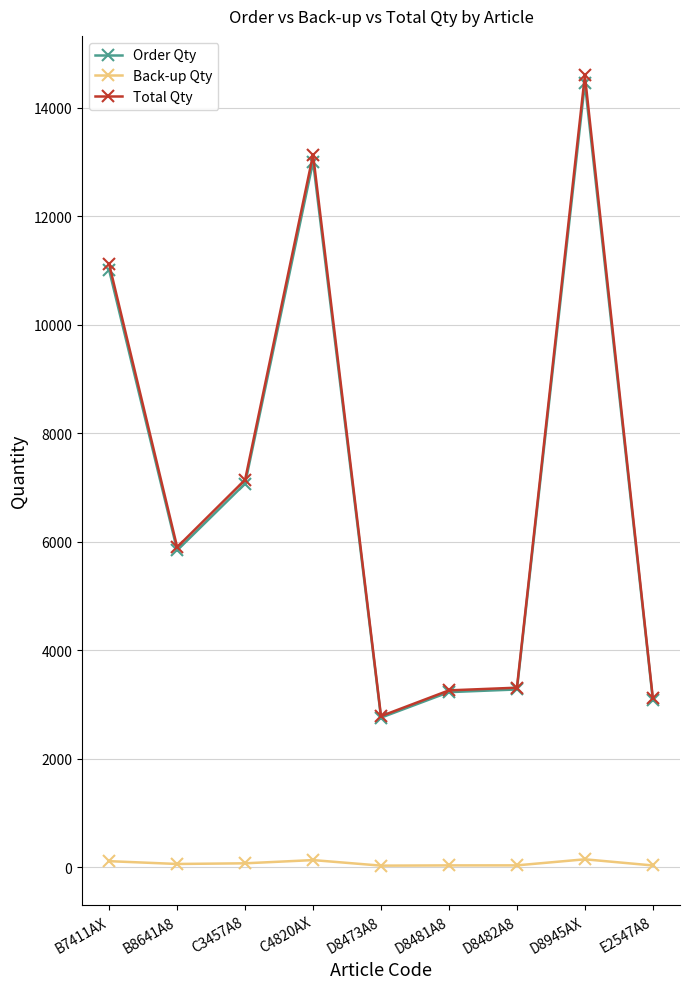

True or false: Order Qty has more than 0 interior local peaks.

True